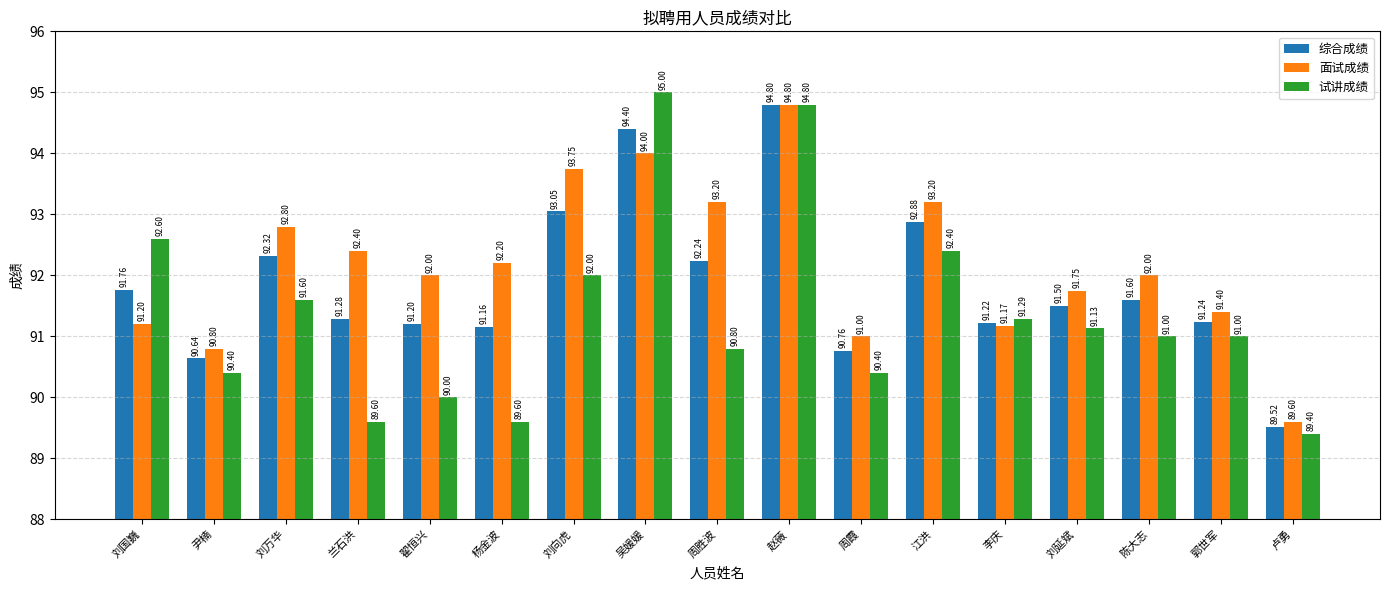

What is the sum of all 面试成绩 values?

1567.3